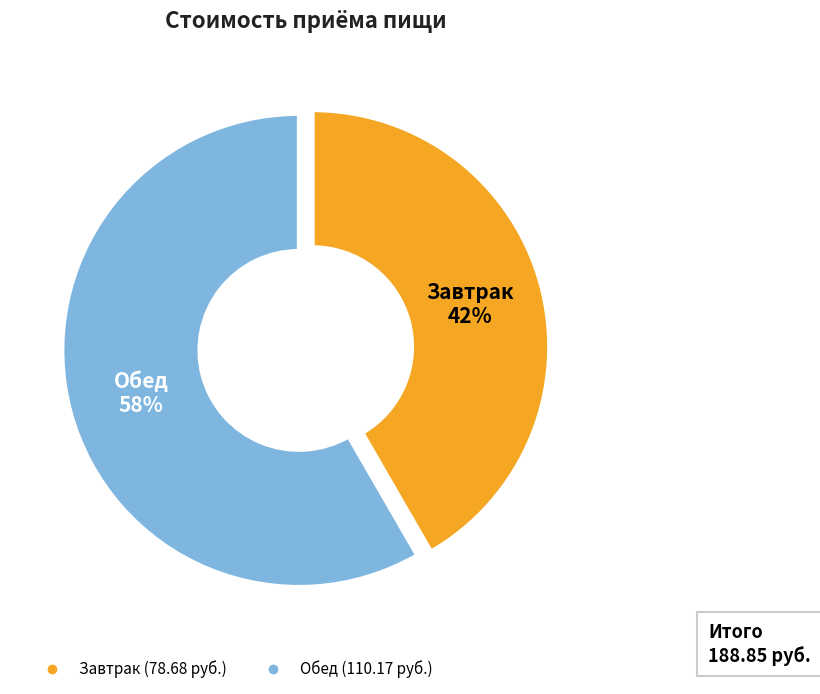

Approximately how many times larger is the value at Завтрак compared to Обед?

0.7